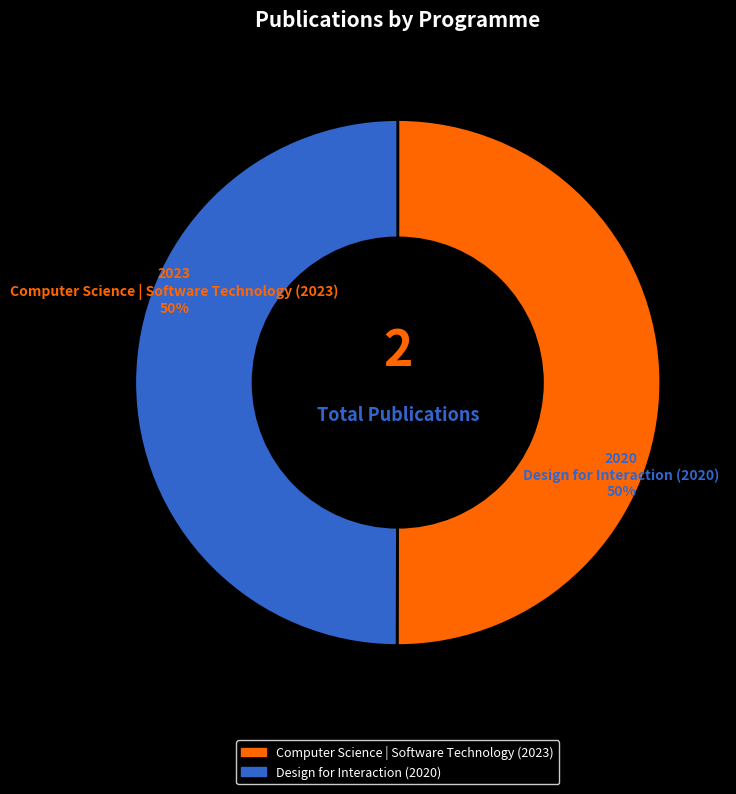

The Design for Interaction (2020) slice represents 50% of the pie. True or false?

True